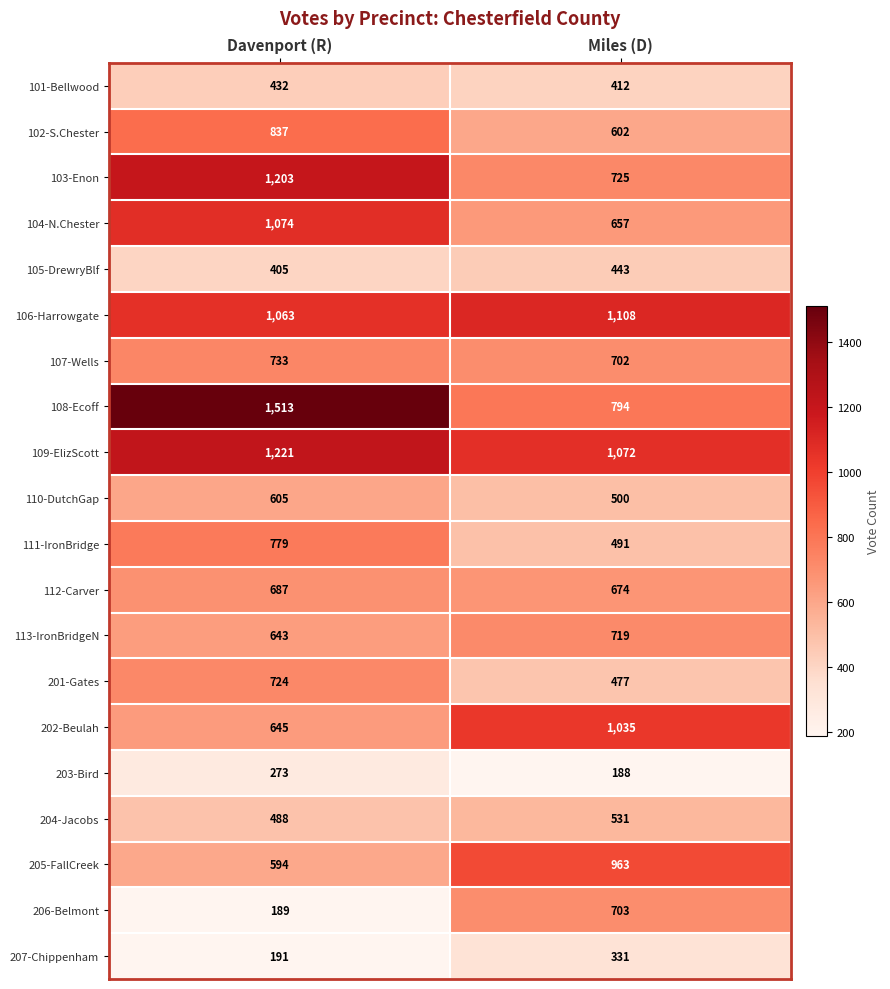

Rank the series at Davenport (R) from highest to lowest value.

108-Ecoff, 109-ElizScott, 103-Enon, 104-N.Chester, 106-Harrowgate, 102-S.Chester, 111-IronBridge, 107-Wells, 201-Gates, 112-Carver, 202-Beulah, 113-IronBridgeN, 110-DutchGap, 205-FallCreek, 204-Jacobs, 101-Bellwood, 105-DrewryBlf, 203-Bird, 207-Chippenham, 206-Belmont